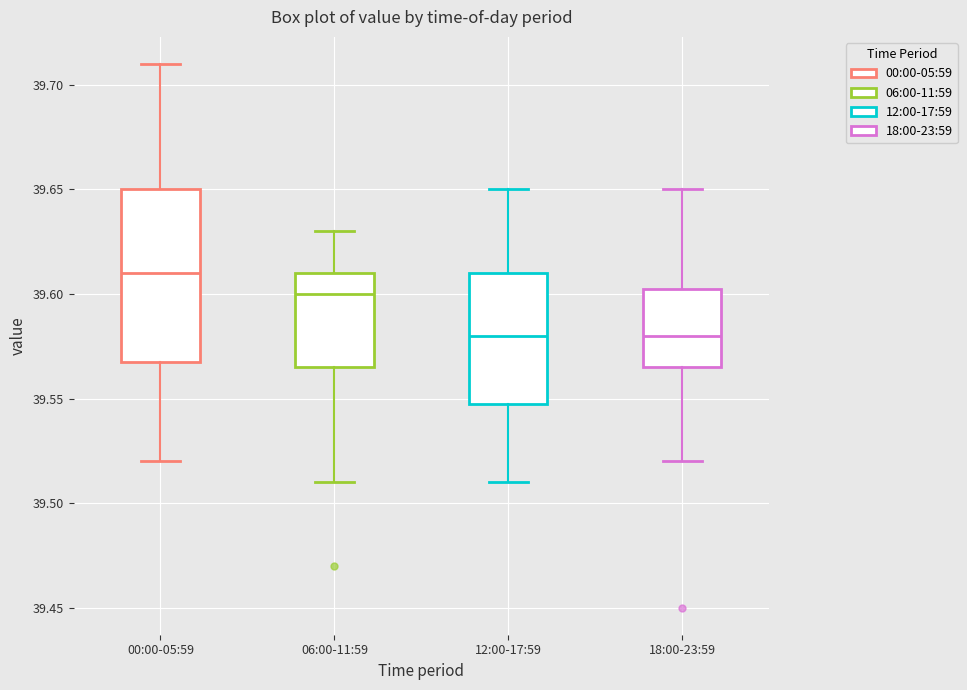

Which box is the tallest, from its lower edge to its upper edge?

00:00-05:59